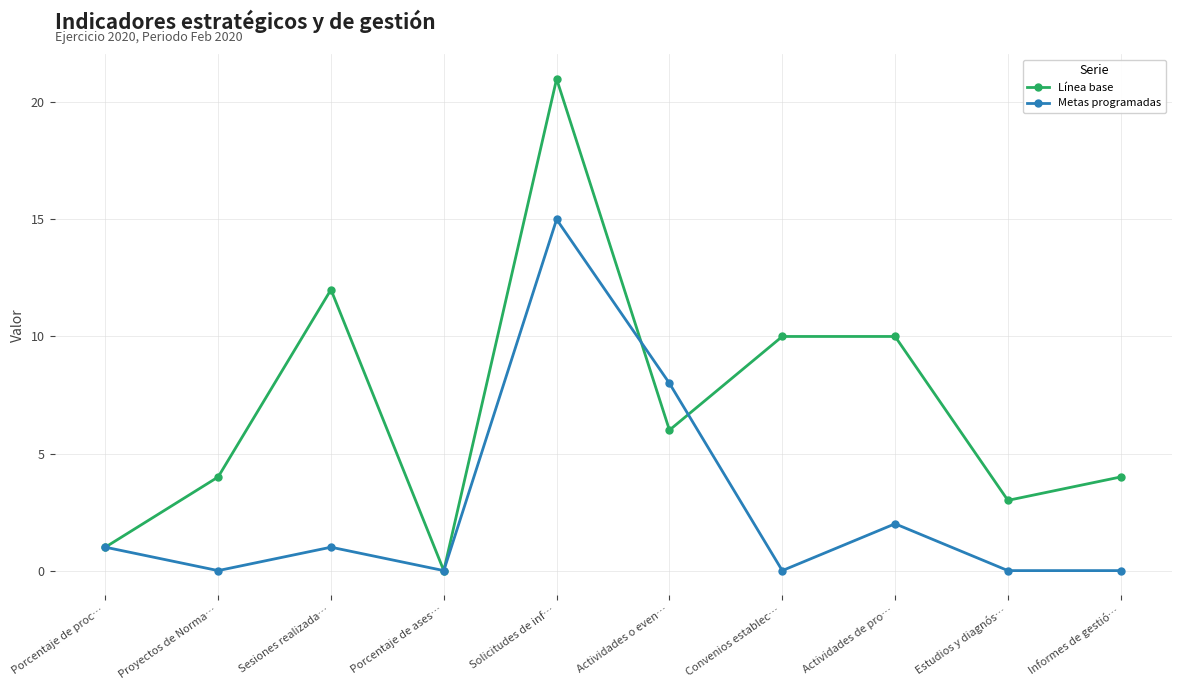

Is it true that Metas programadas equals 8 at Convenios establec…?

False